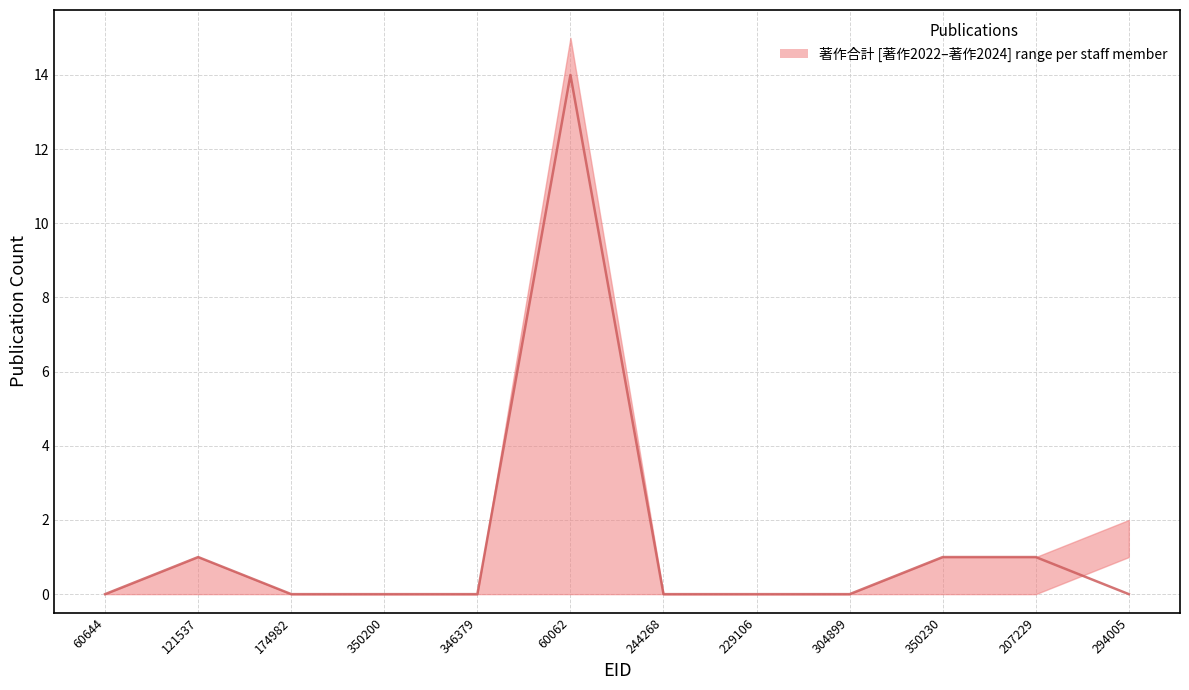

The chart shows a value of 0 at 174982. True or false?

True